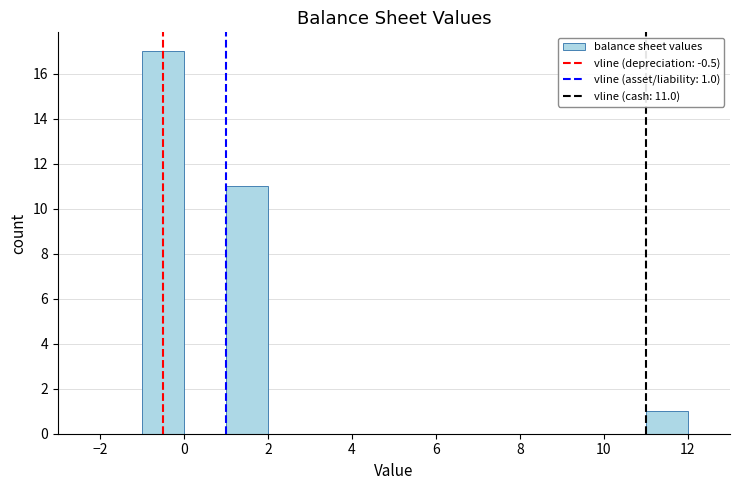

Over which range of the x-axis is the bar tallest?

-1 to 0